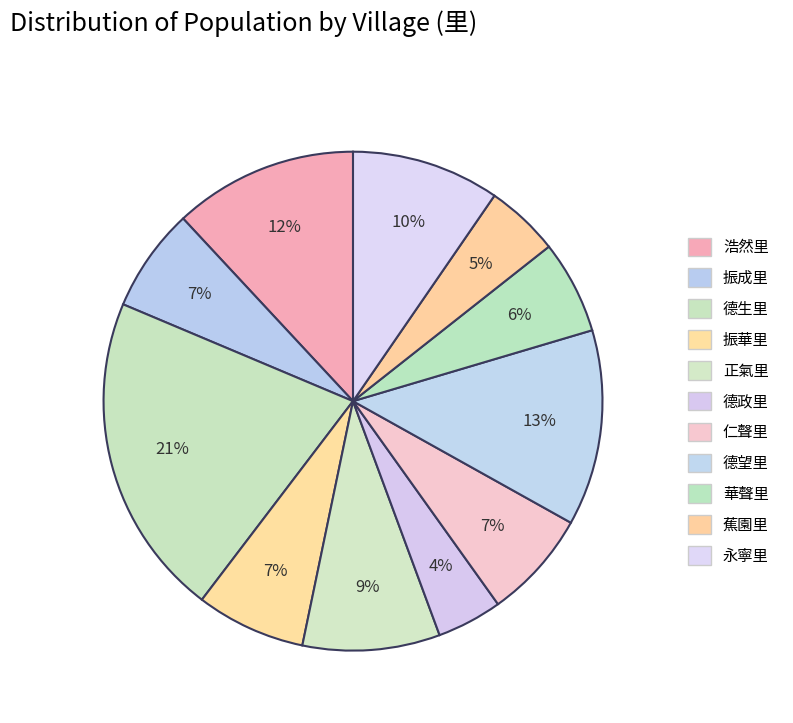

To the nearest percent, what percentage of the pie is 蕉園里?

5%